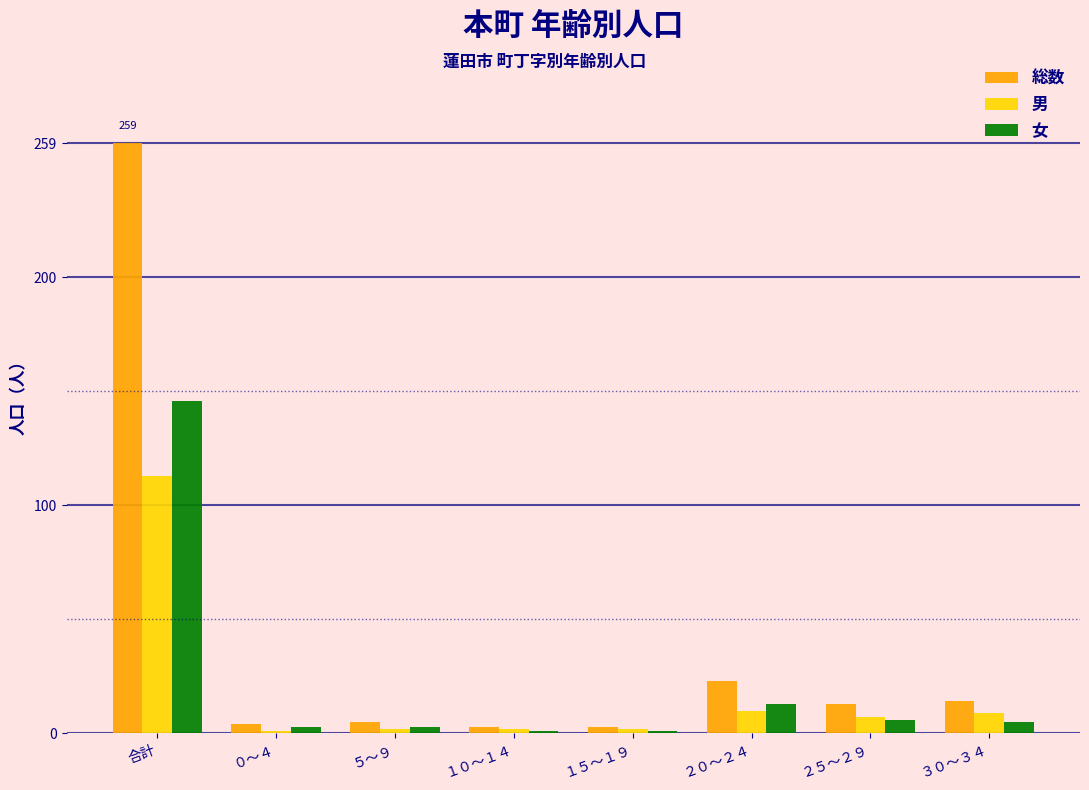

At which label is 総数 closest to 131?

２０～２４